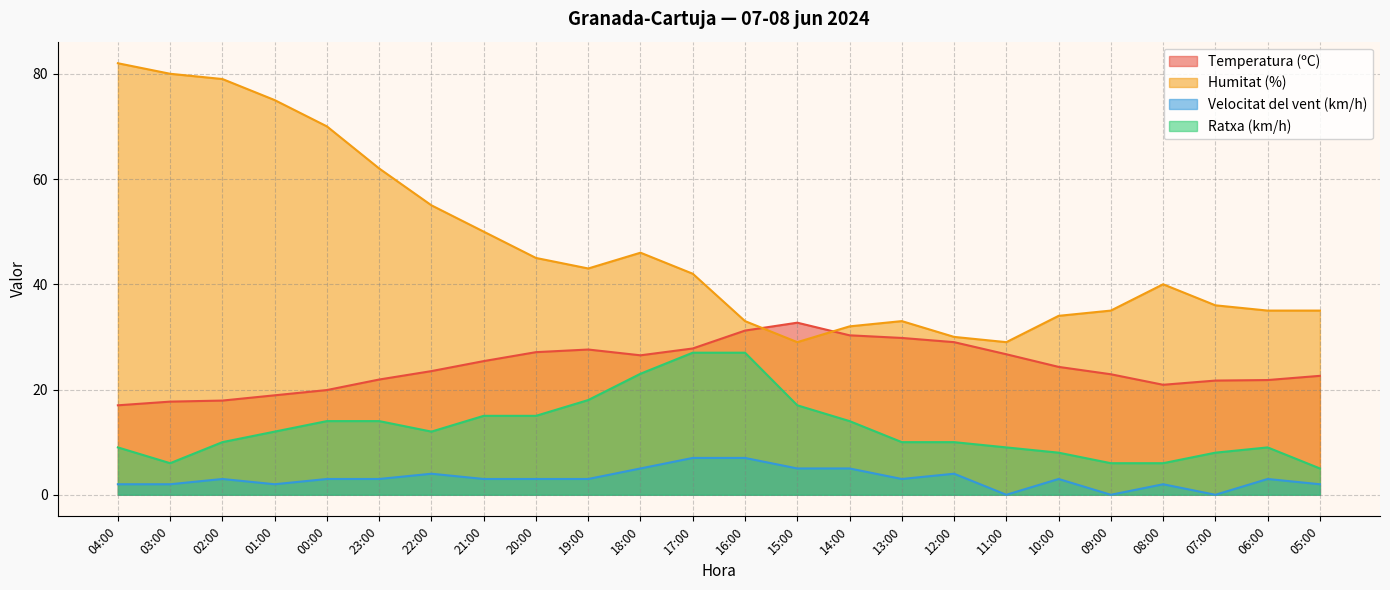

Which category has the highest value in the Velocitat del vent (km/h) series?

17:00